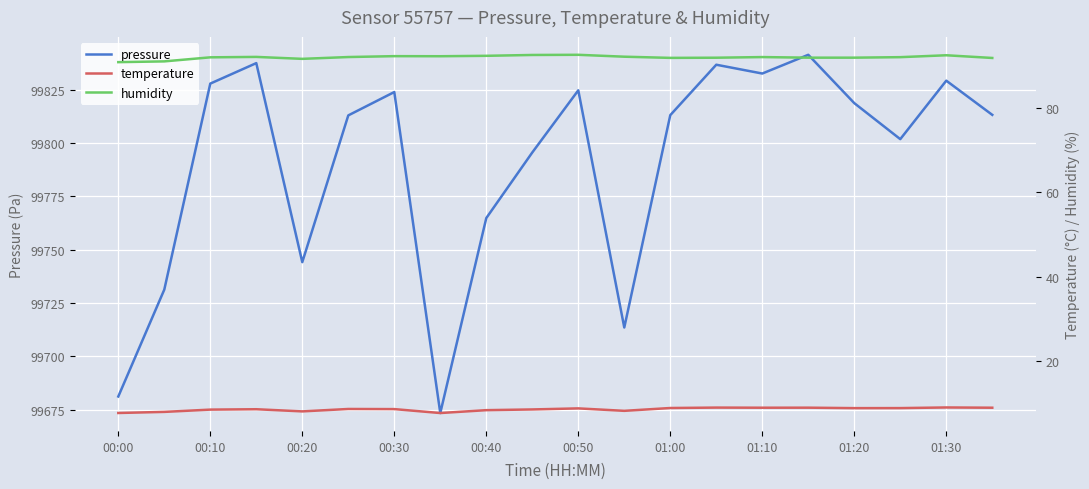

What is the greatest value displayed?

99841.3